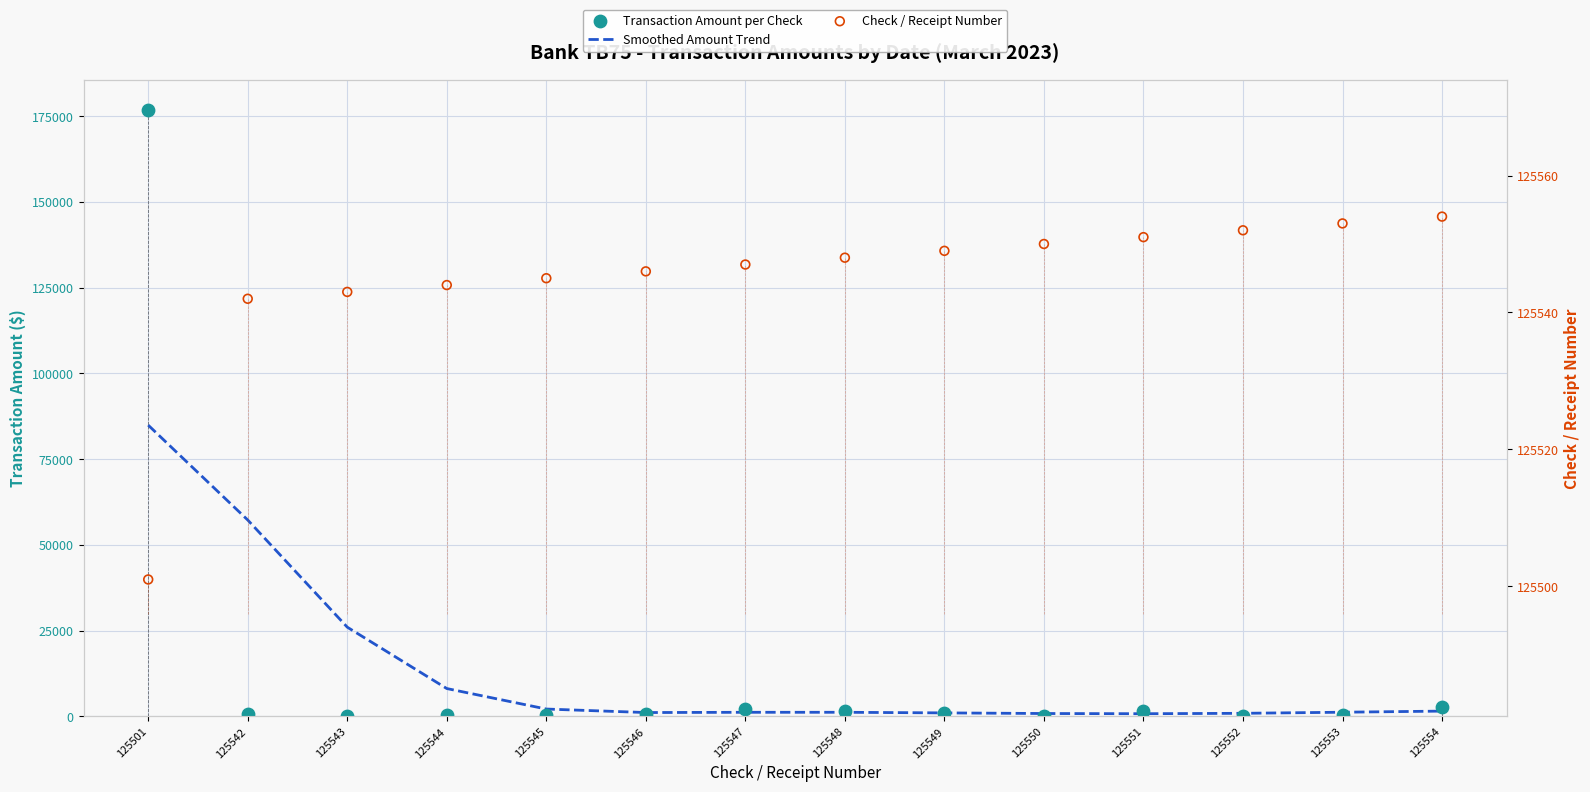

At which category is the sum across all series the highest?

125501